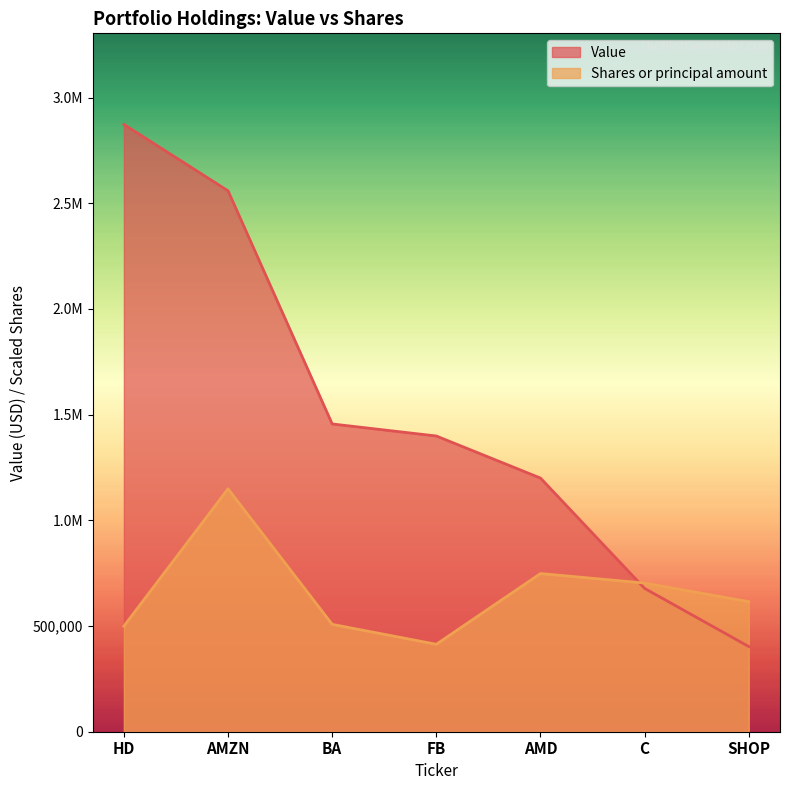

Where does the Shares or principal amount series first go above 615183?

AMZN